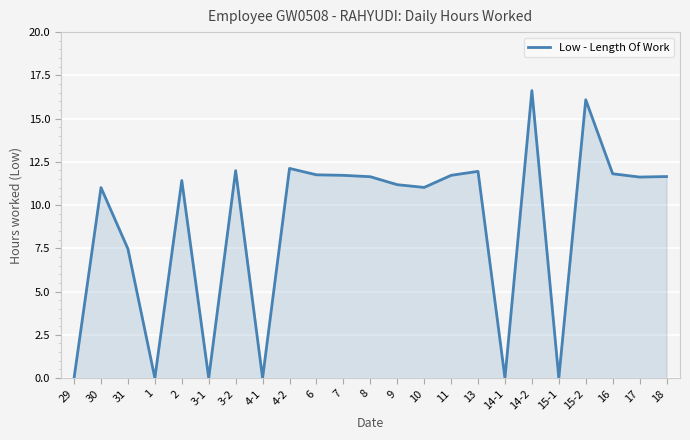

How many lines are shown in the chart?

1